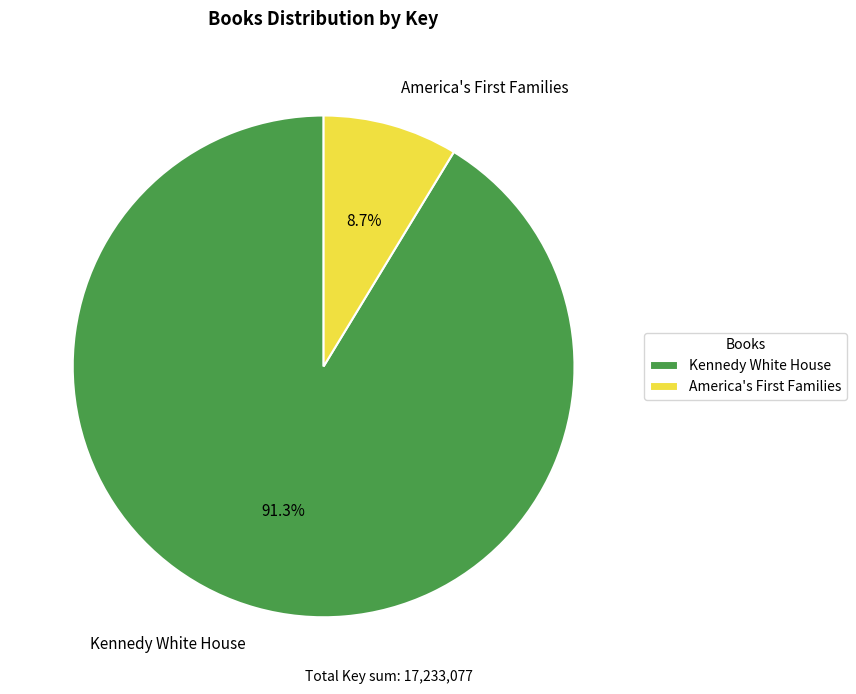

What is the smallest slice in the pie chart?

America's First Families